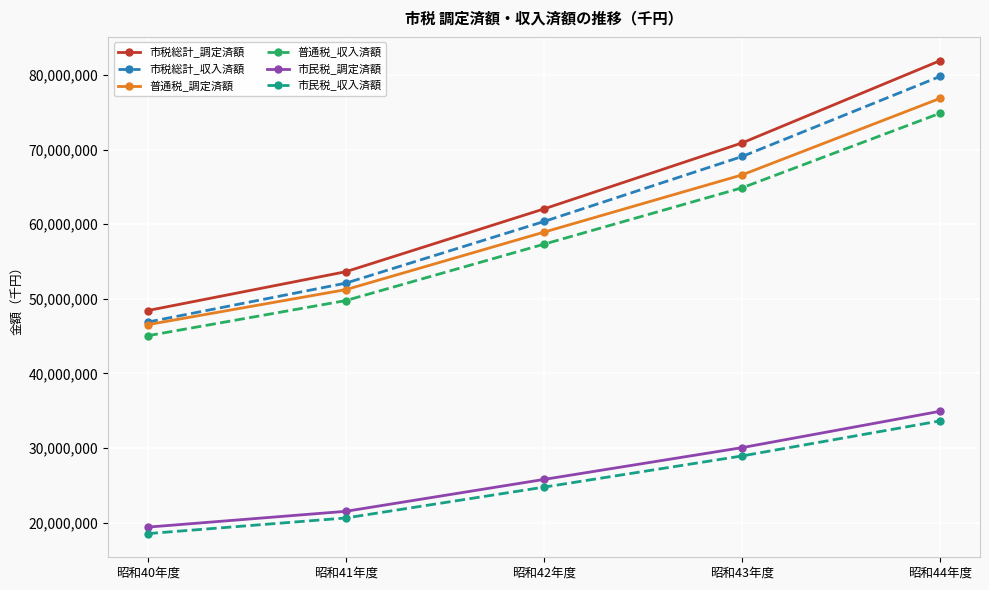

True or false: 市税総計_調定済額 and 市民税_調定済額 cross at least once.

False